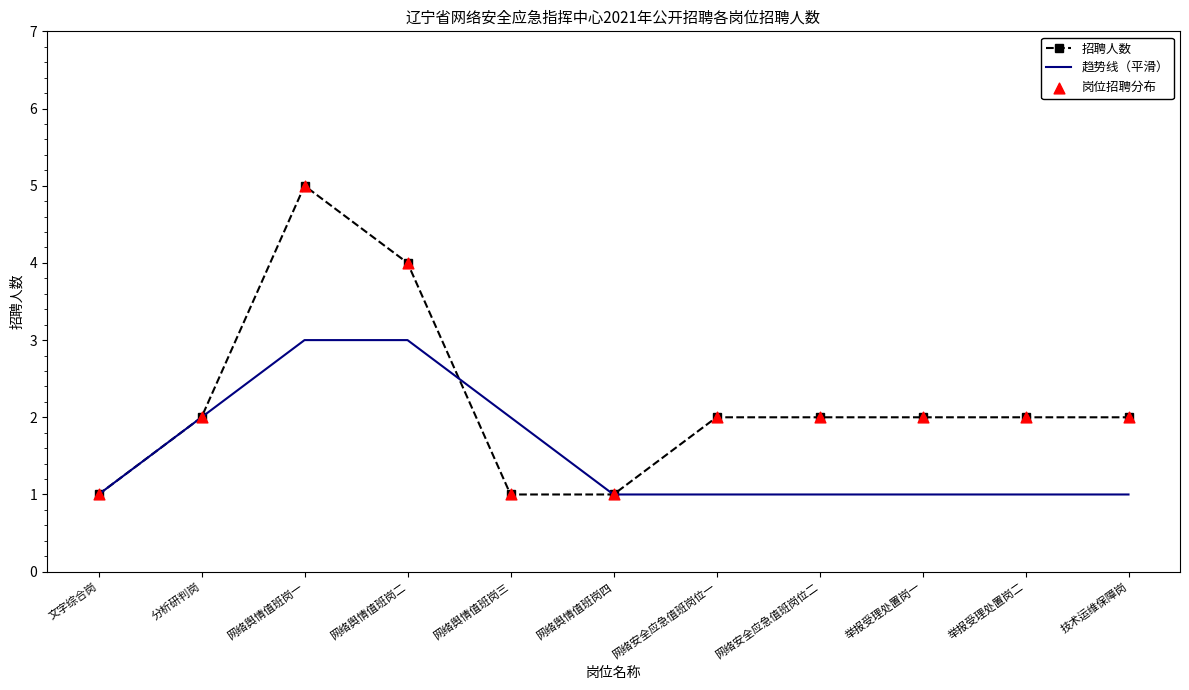

At which category is the sum across all series the highest?

网络舆情值班岗一